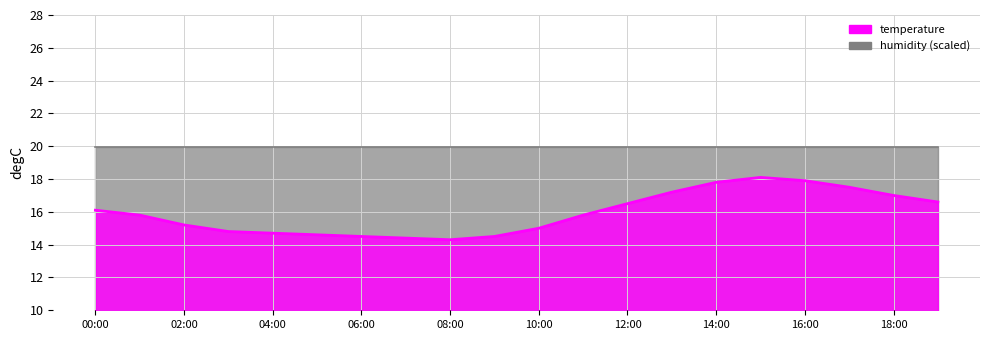

Which label corresponds to the largest value in the chart?

15:00